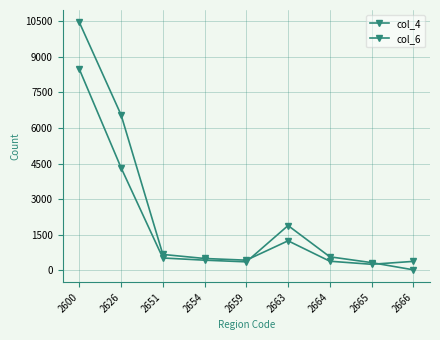

Count the number of data series in this chart.

2